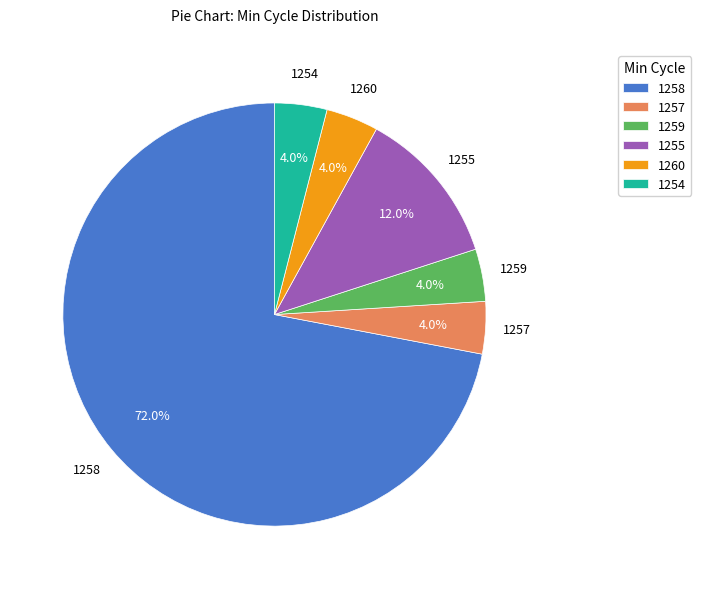

Approximately how many times larger is the value at 1255 compared to 1259?

3.0